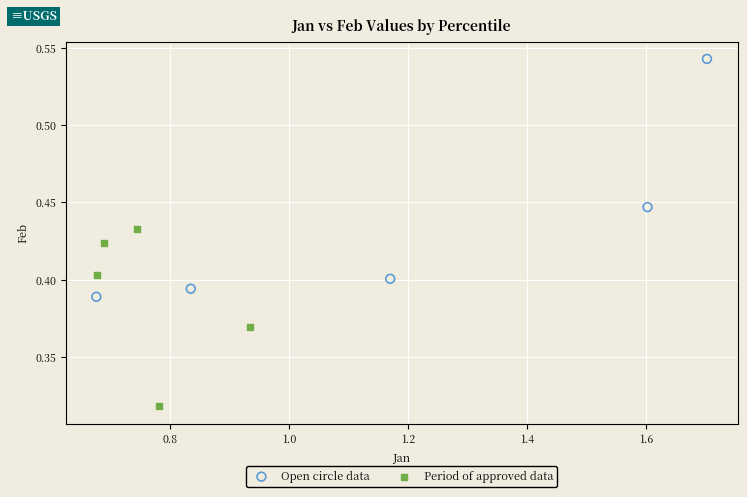

What are all the series names shown in the legend?

Open circle data, Period of approved data